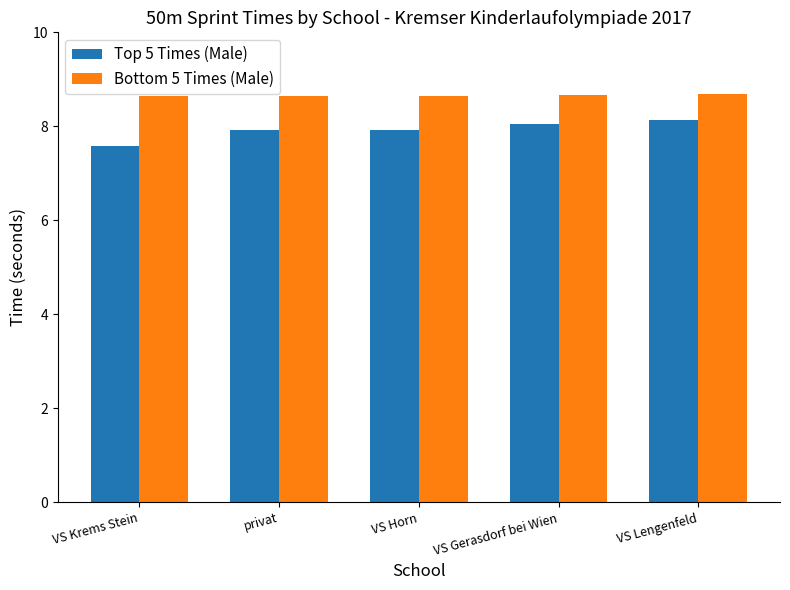

What is the maximum value for Top 5 Times (Male)?

8.1